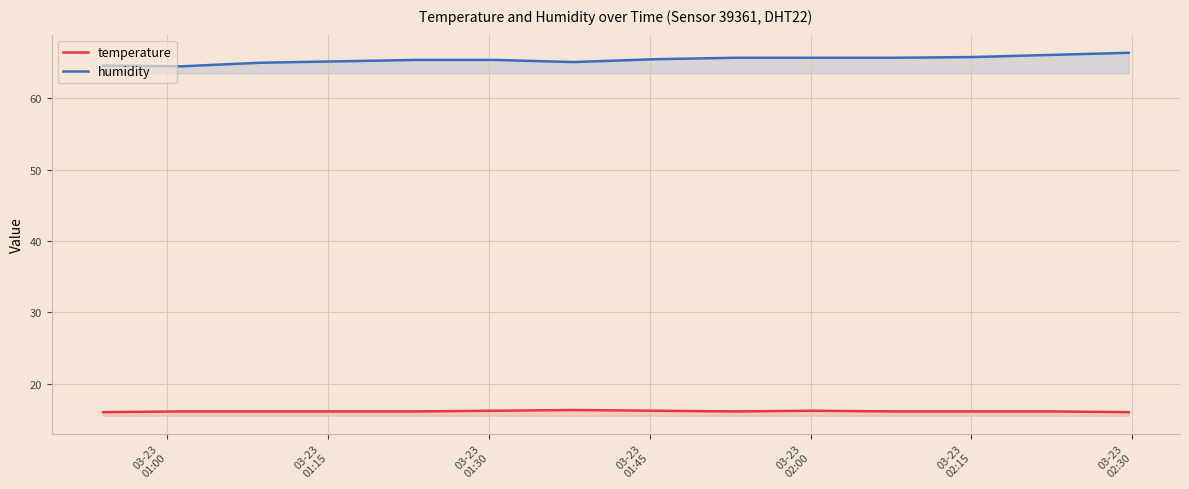

True or false: humidity and temperature intersect in this chart.

False